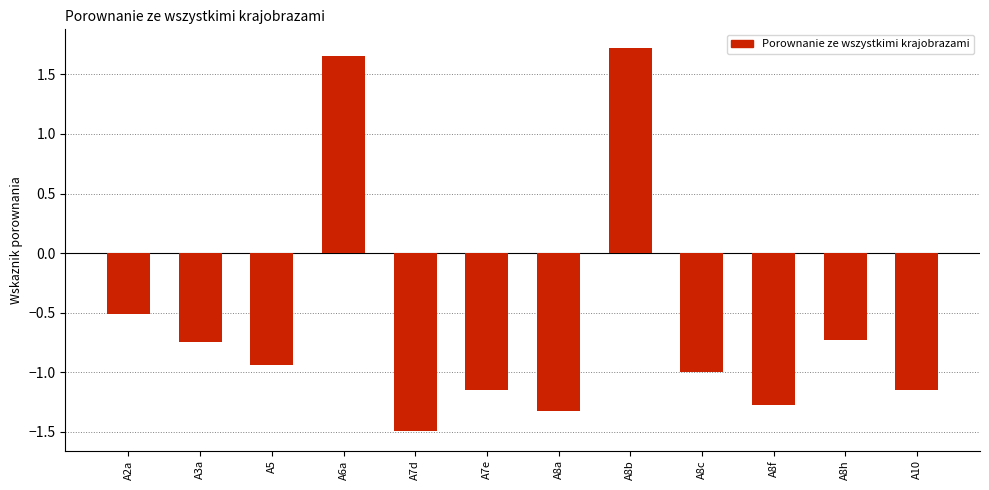

Where is the data nearest to the value 0?

A2a